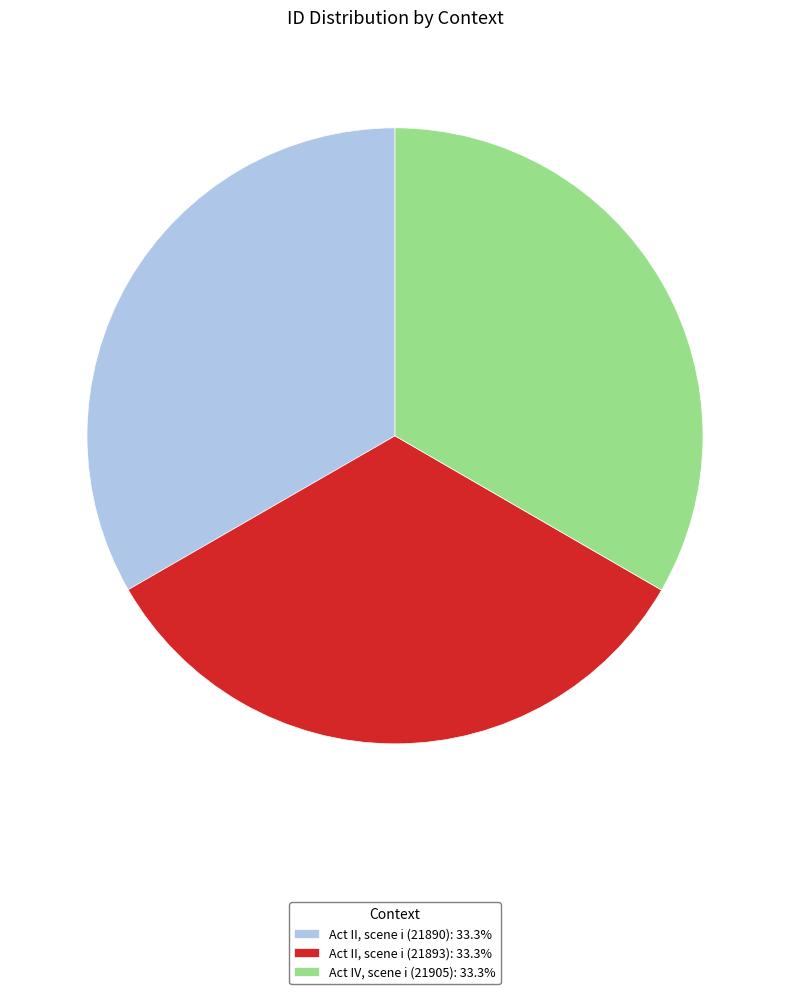

Approximately how many times larger is the value at Act II, scene i (21890): 33.3% compared to Act IV, scene i (21905): 33.3%?

1.0